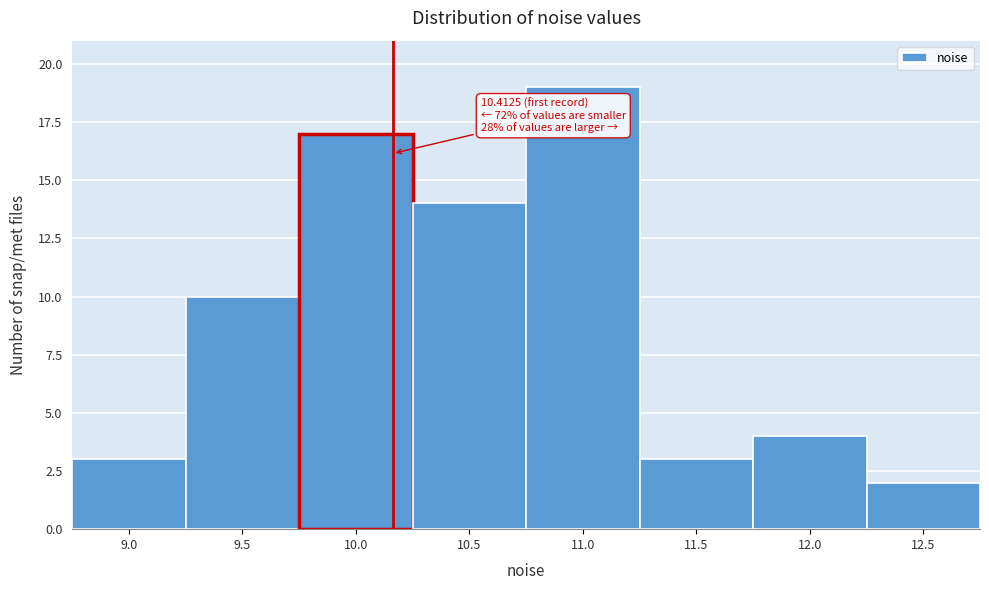

Reading left to right, transcribe all the data shown in this chart.

3	10	17	14	19	3	4	2